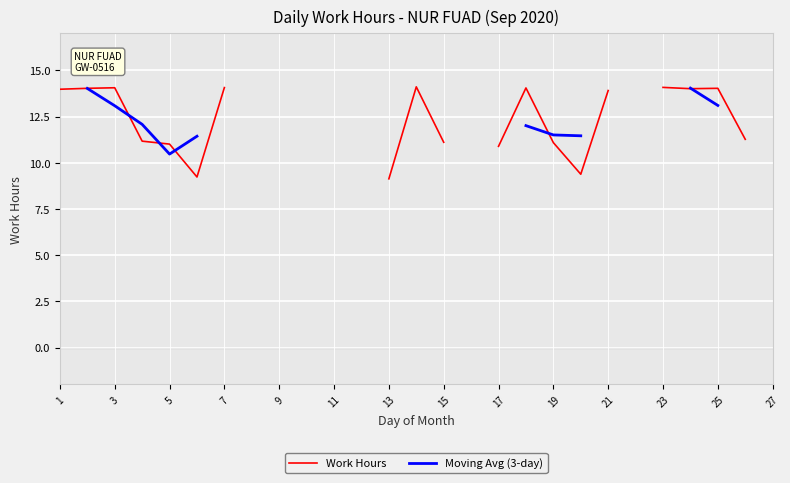

After their last crossing, which series has the higher values: Work Hours or Moving Avg (3-day)?

Work Hours